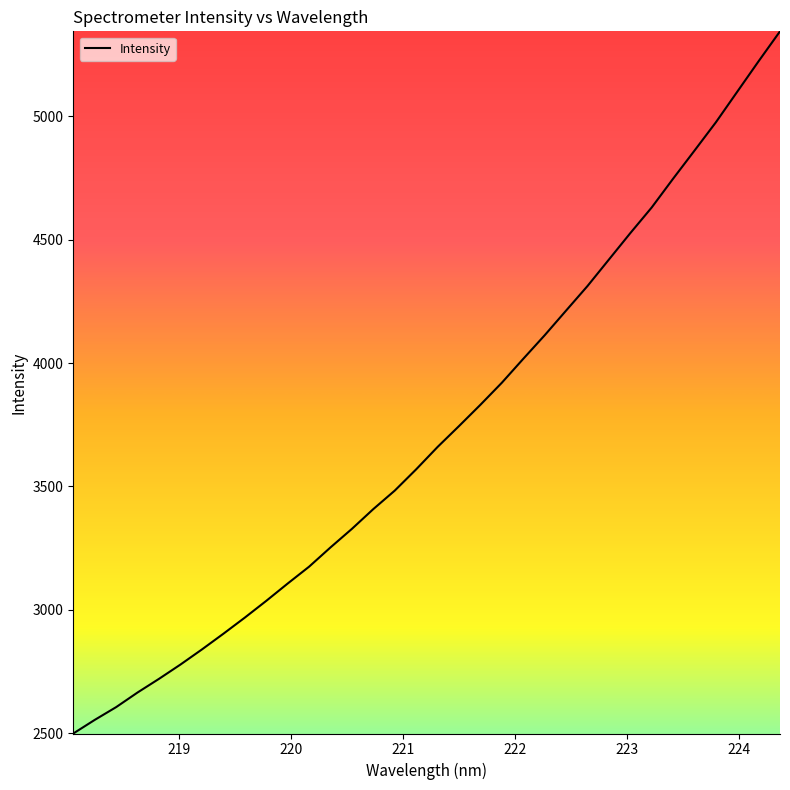

How many lines are shown in the chart?

1